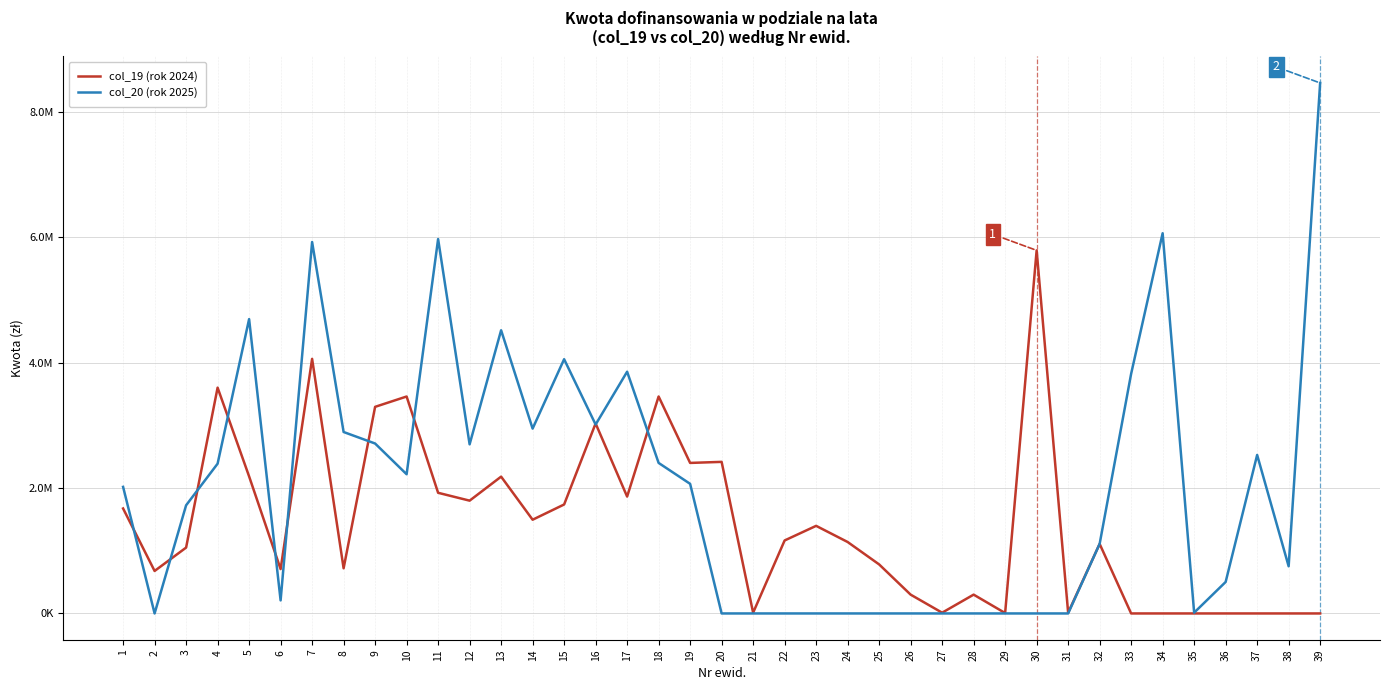

Is this an area chart (filled region under the line)?

No